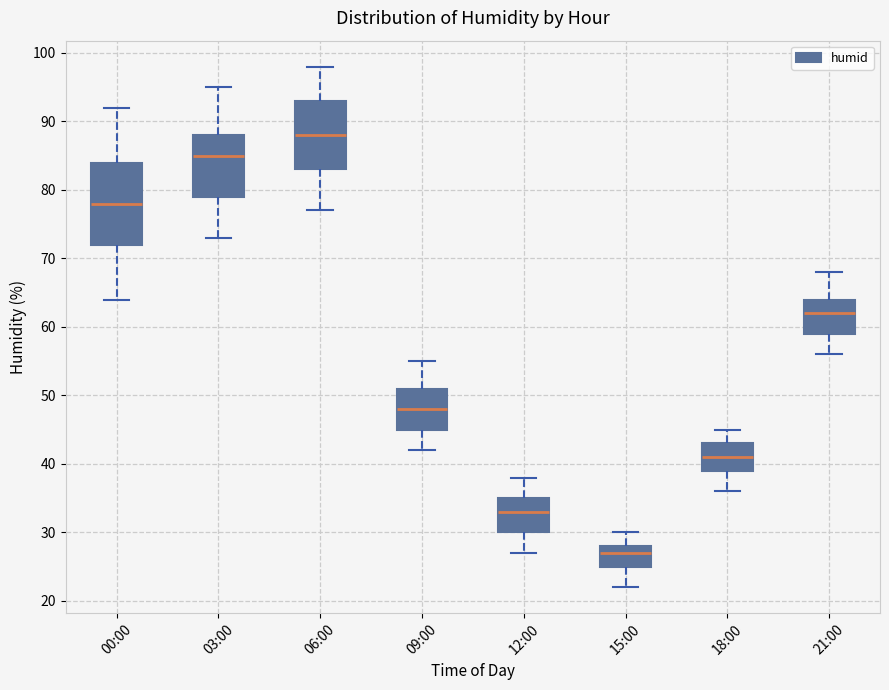

Where is the lower edge of the box for 03:00 on the y-axis? The values are not printed on the chart, so give them approximately, as read against the axis.

79